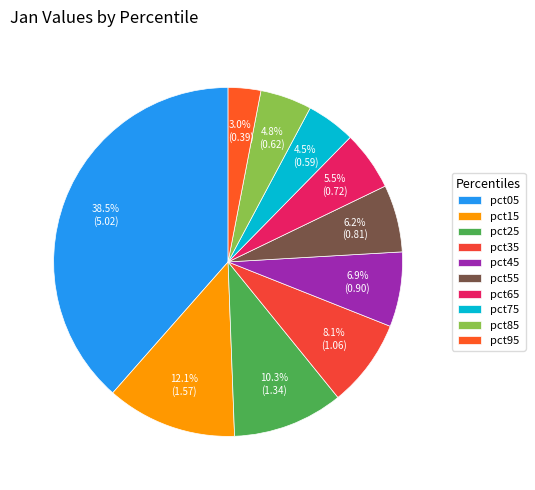

Is there any slice that represents more than half of the pie?

No